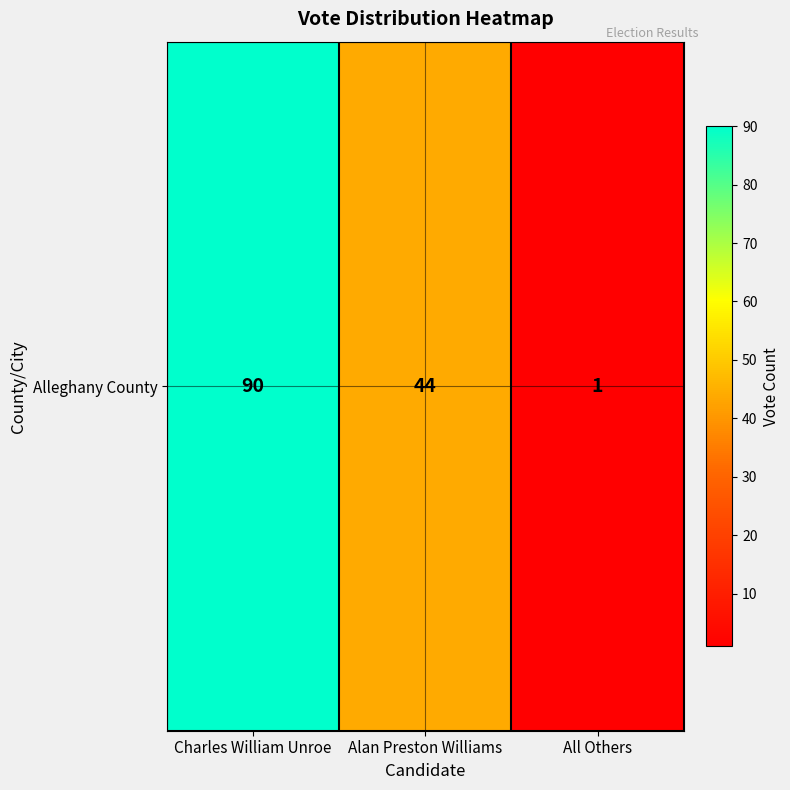

Reading left to right, list all the values displayed in this chart.

Charles William Unroe=90	Alan Preston Williams=44	All Others=1